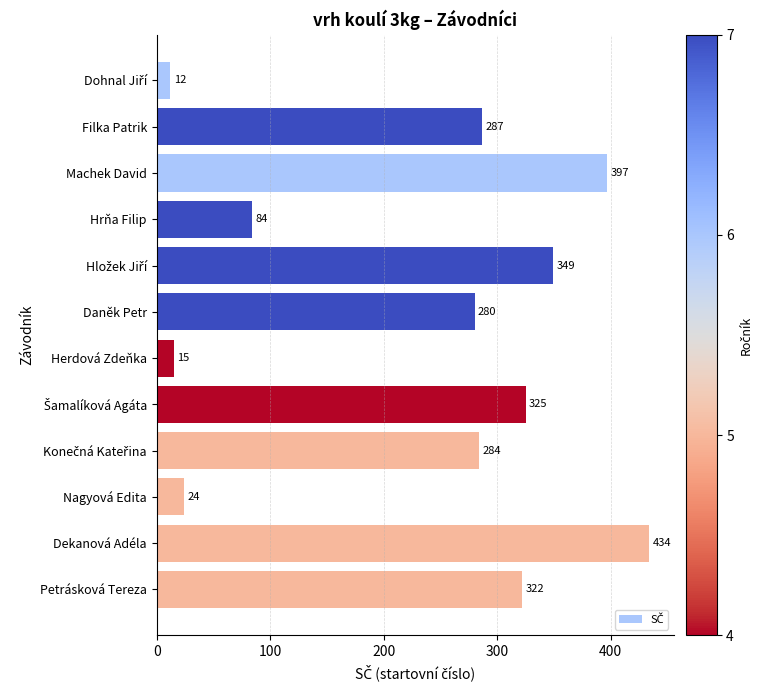

Is it true that the value at Filka Patrik is 484?

False